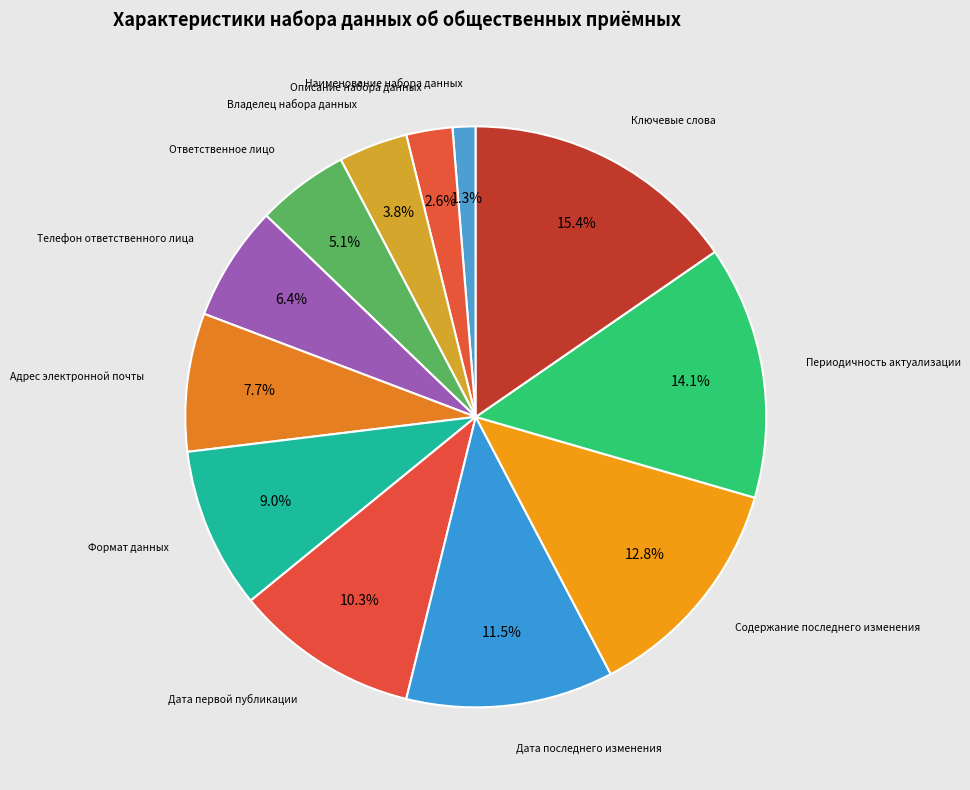

How many segments does this pie chart have?

12